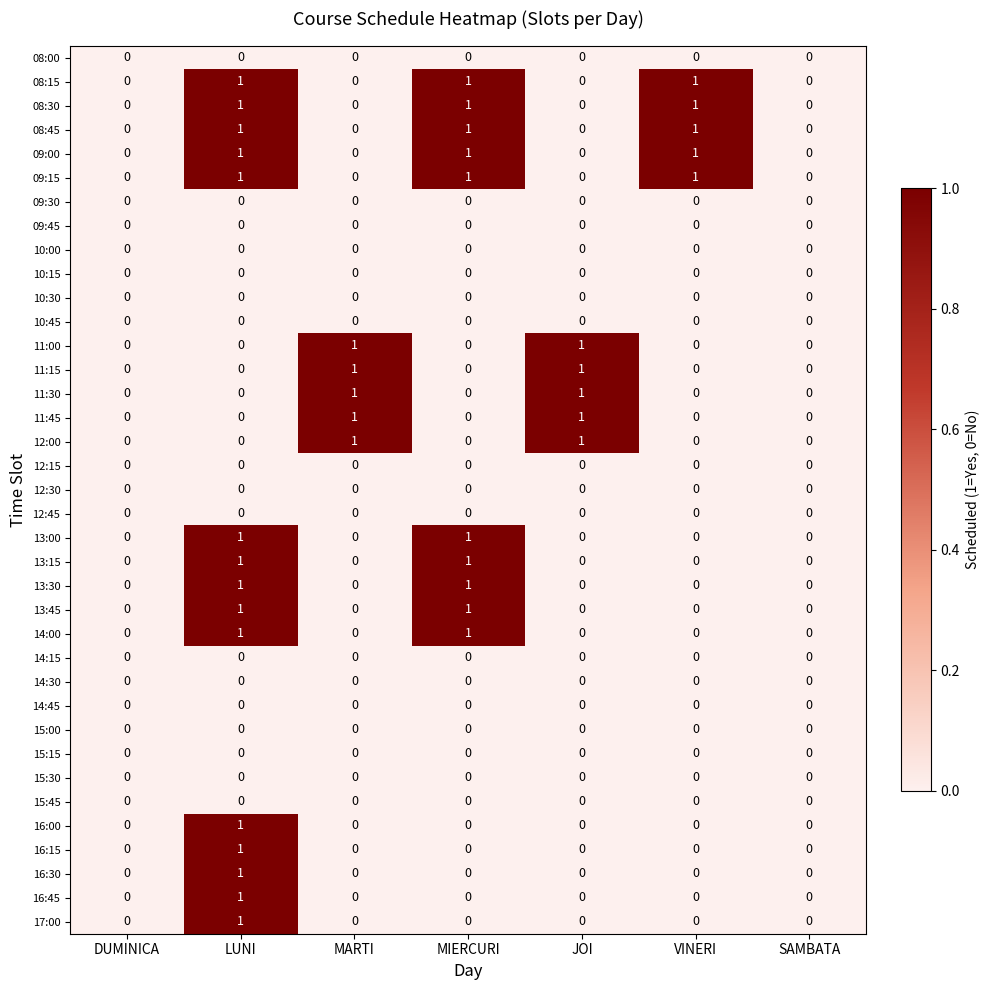

Is the value of 08:45 at DUMINICA greater than the value of 14:00 at MIERCURI?

No